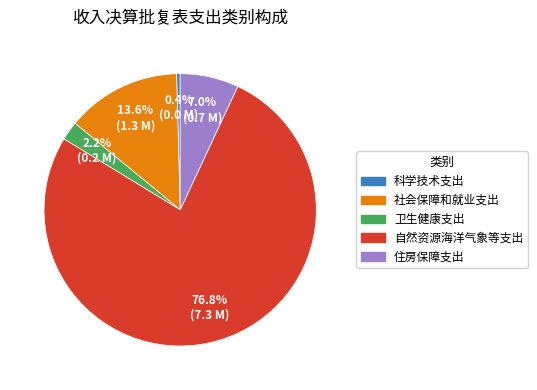

Which category has the smallest portion of the pie?

科学技术支出